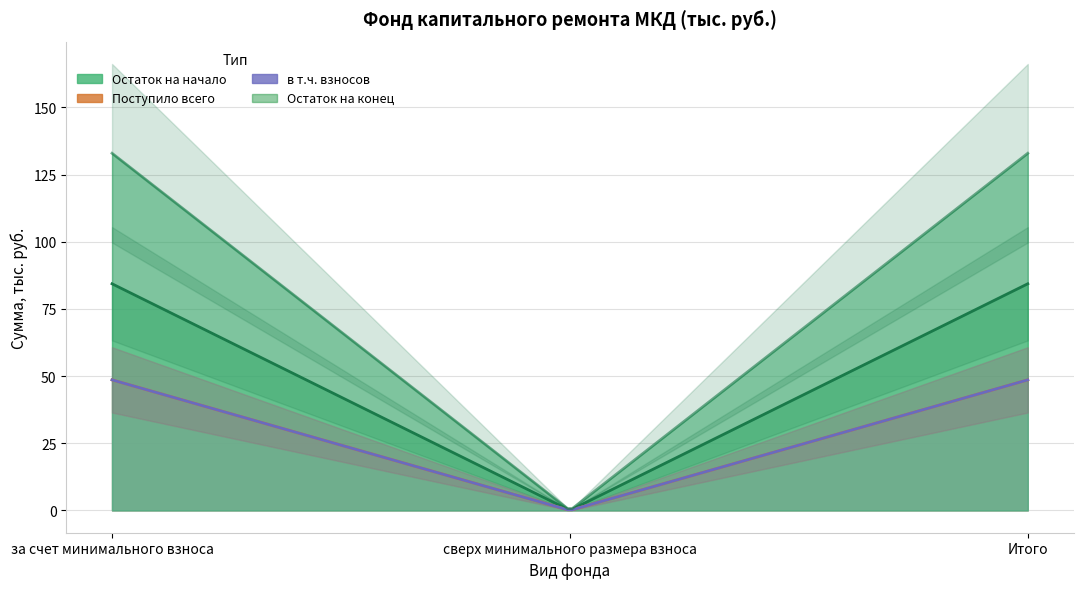

At how many categories does at least one series exceed 69?

2